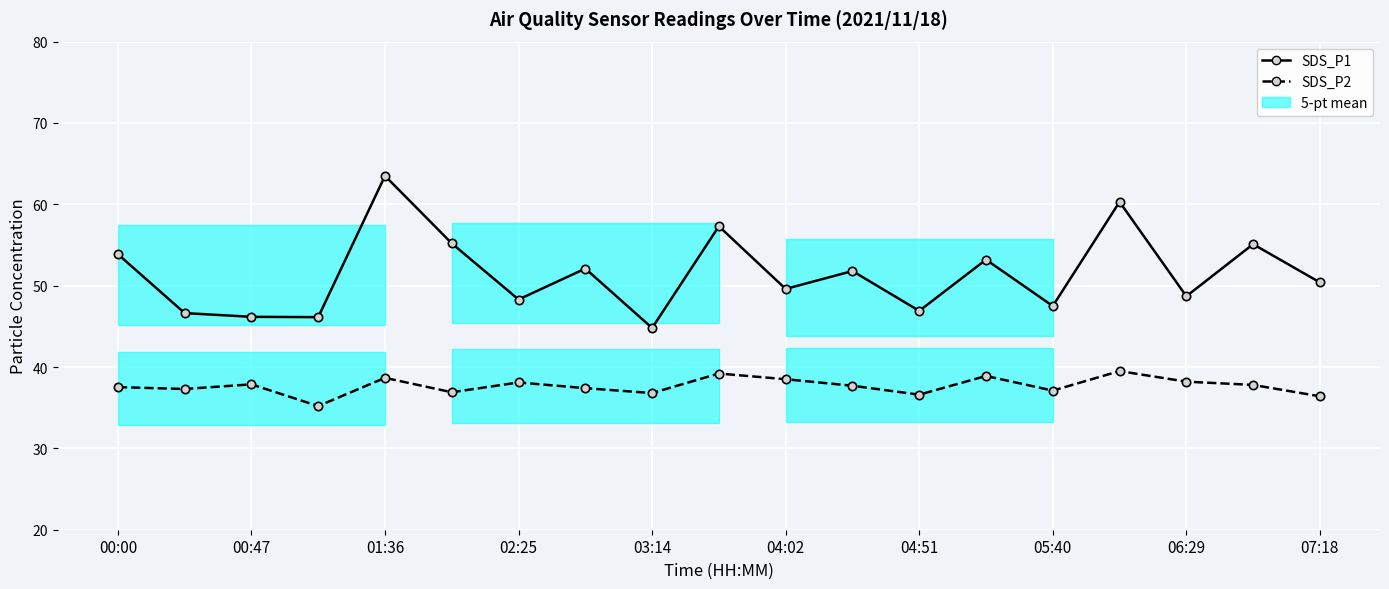

What is the minimum value shown in the chart?

35.2